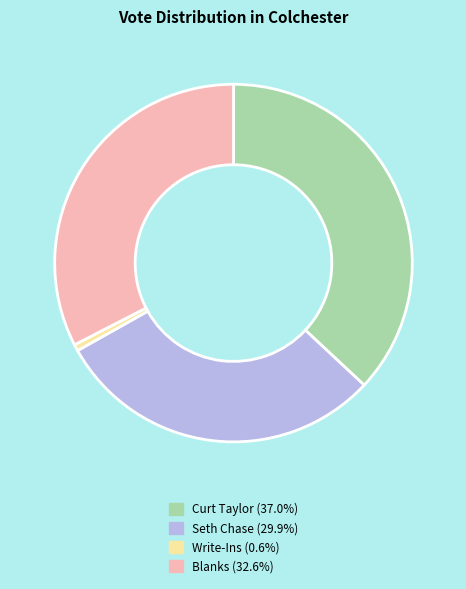

Is Blanks the majority of the pie?

No